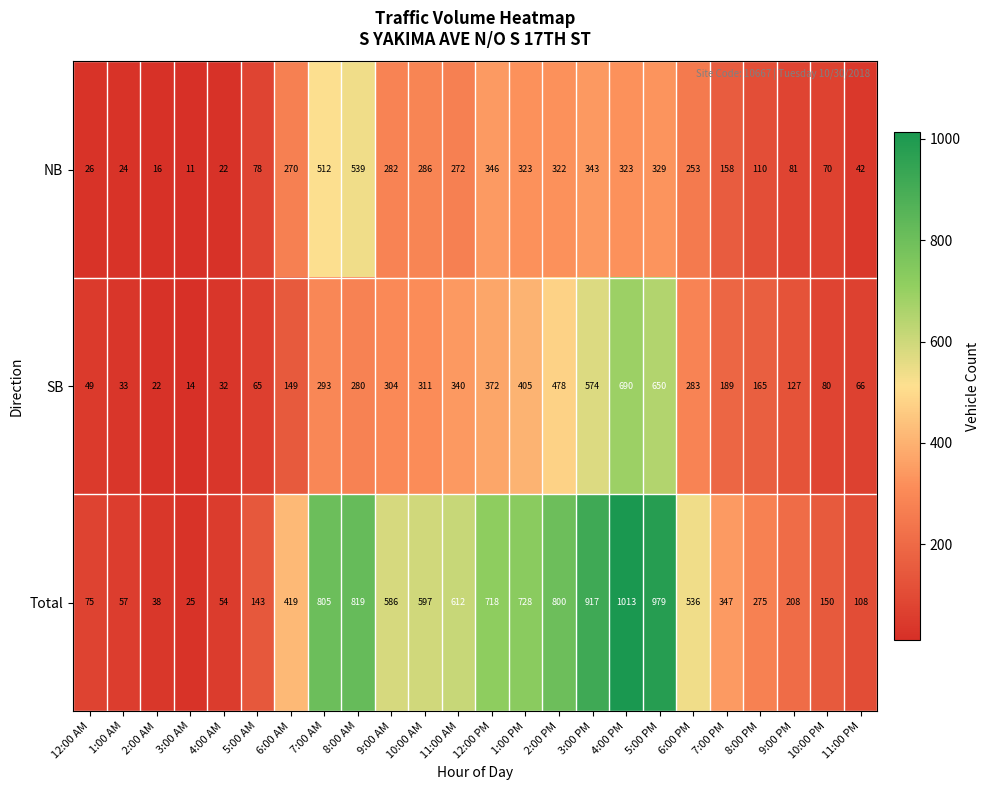

How many series are shown in this chart?

3